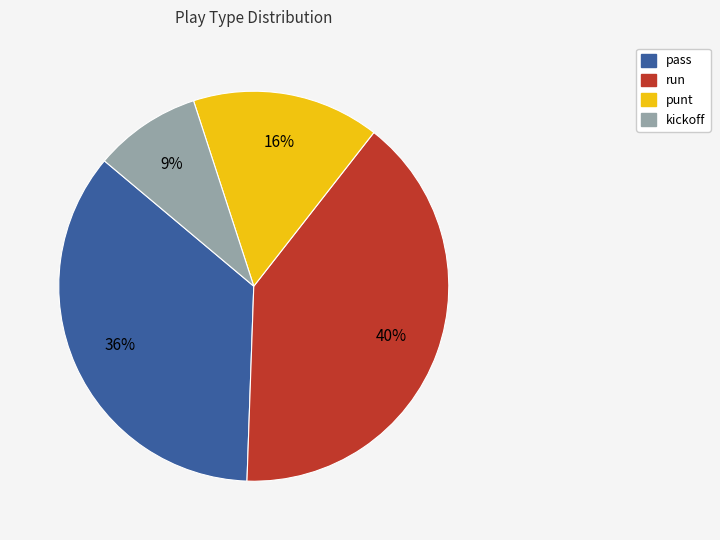

How many slices are in this pie chart?

4